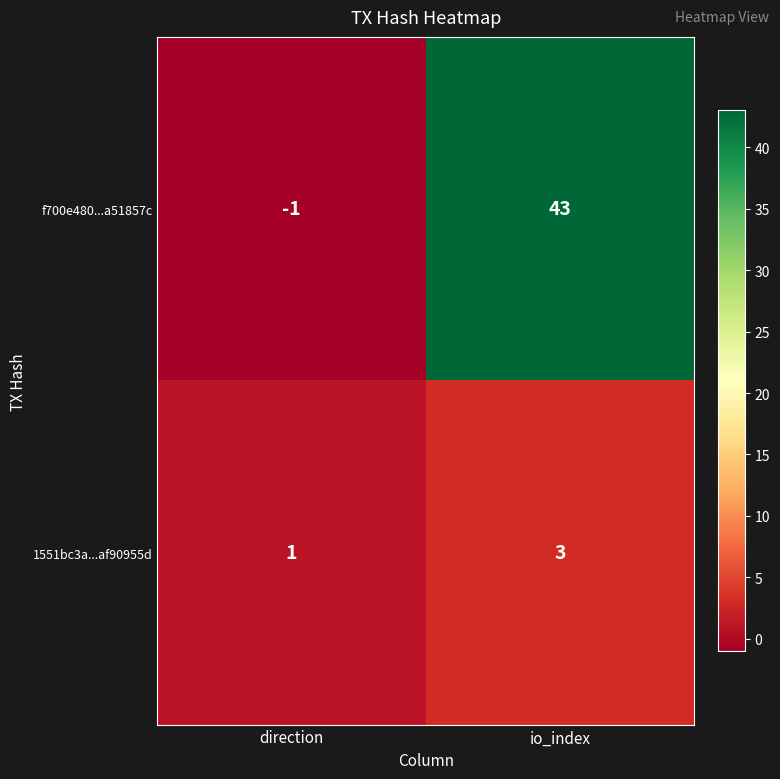

Reading left to right, what are all the values shown in this chart?

f700e480...a51857c: direction=-1	io_index=43
1551bc3a...af90955d: direction=1	io_index=3